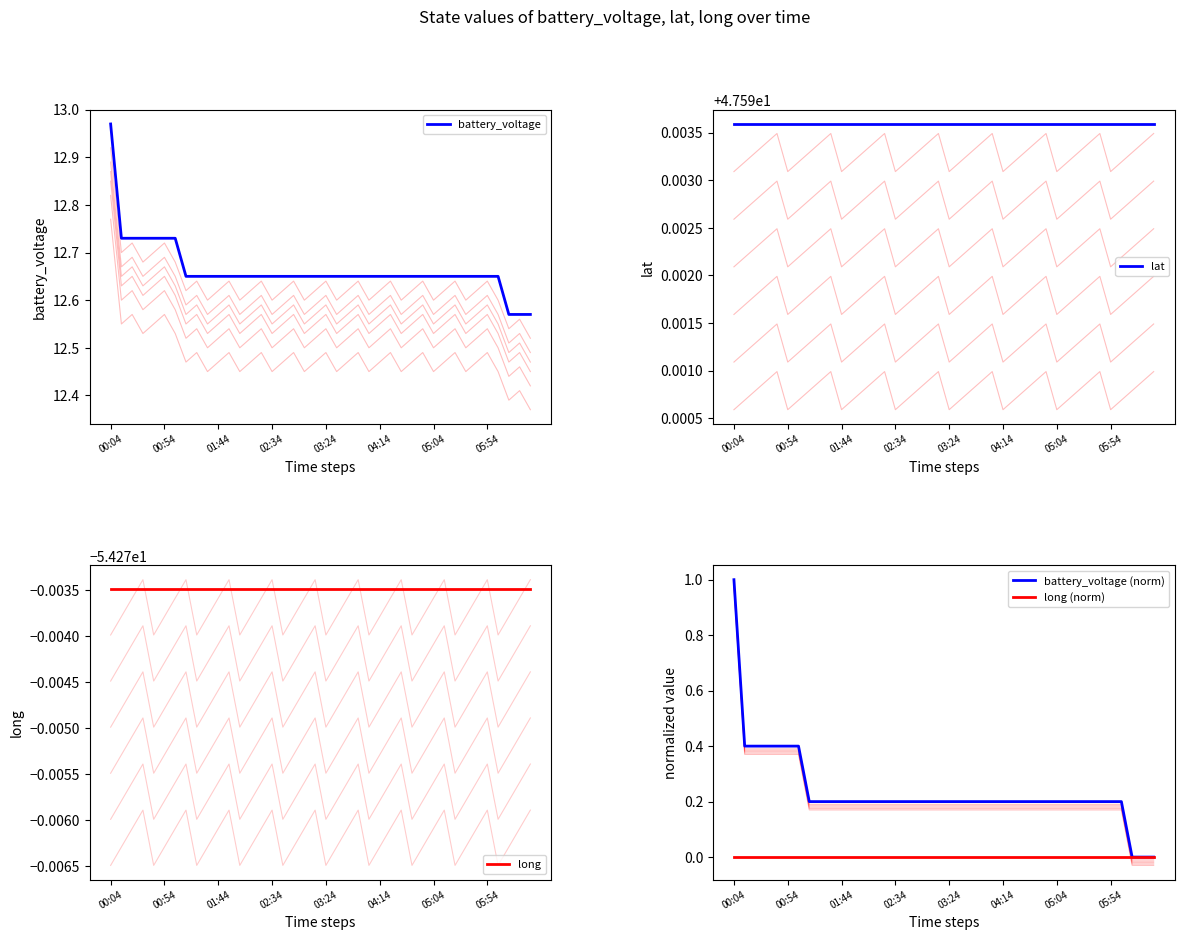

How many distinct data groups are displayed?

5